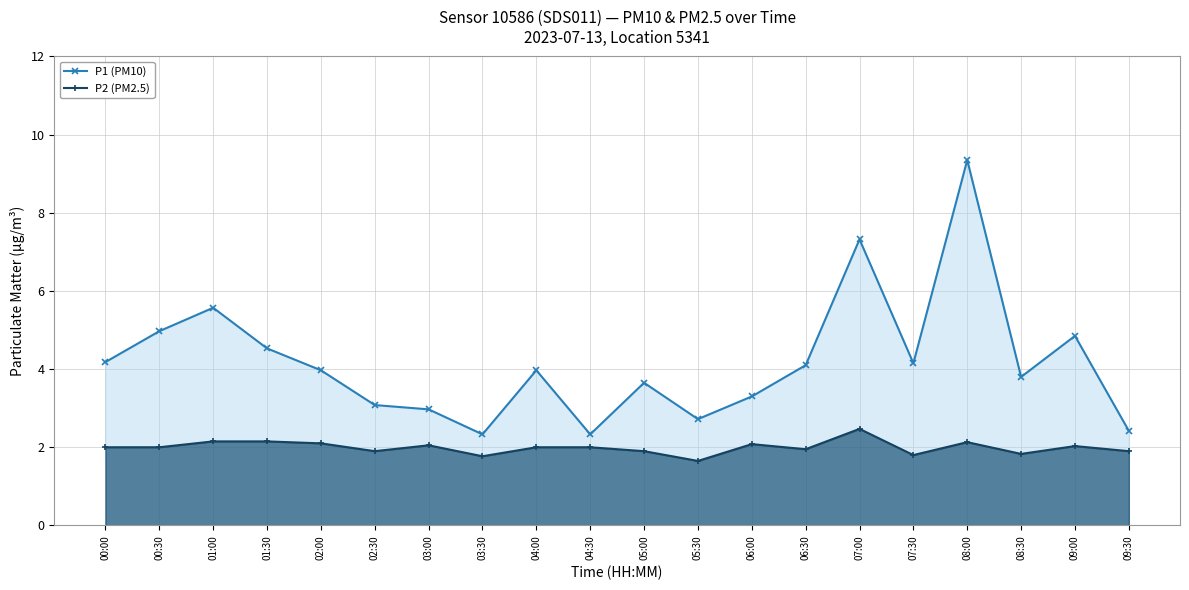

Which series has the widest spread of values?

P1 (PM10)